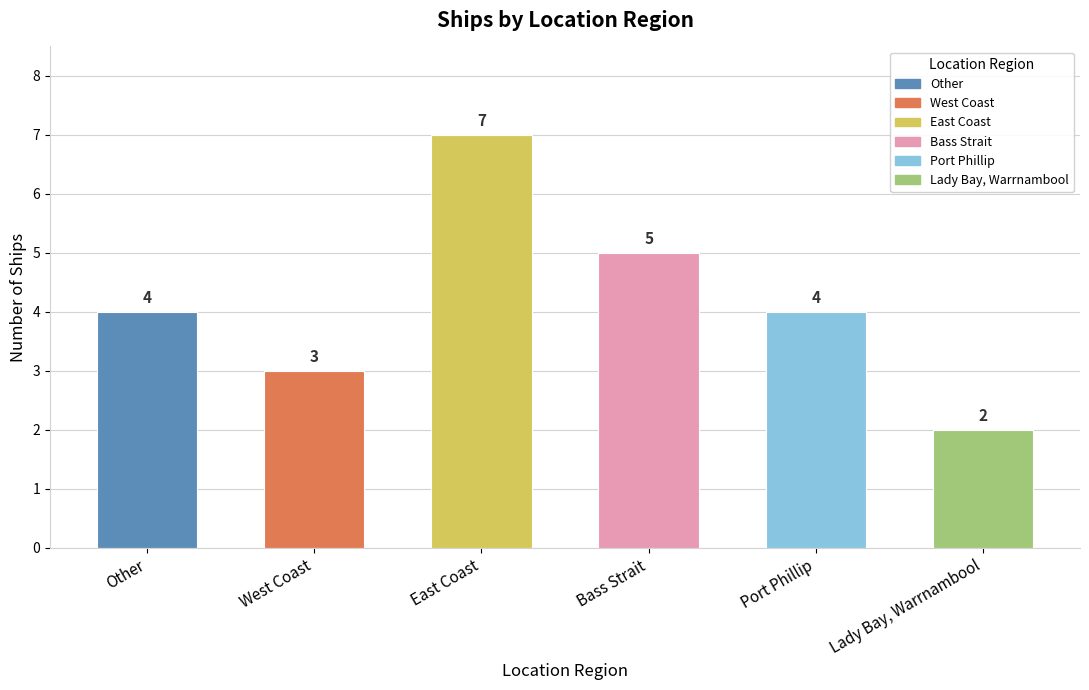

What is the difference between the second highest and minimum values?

3